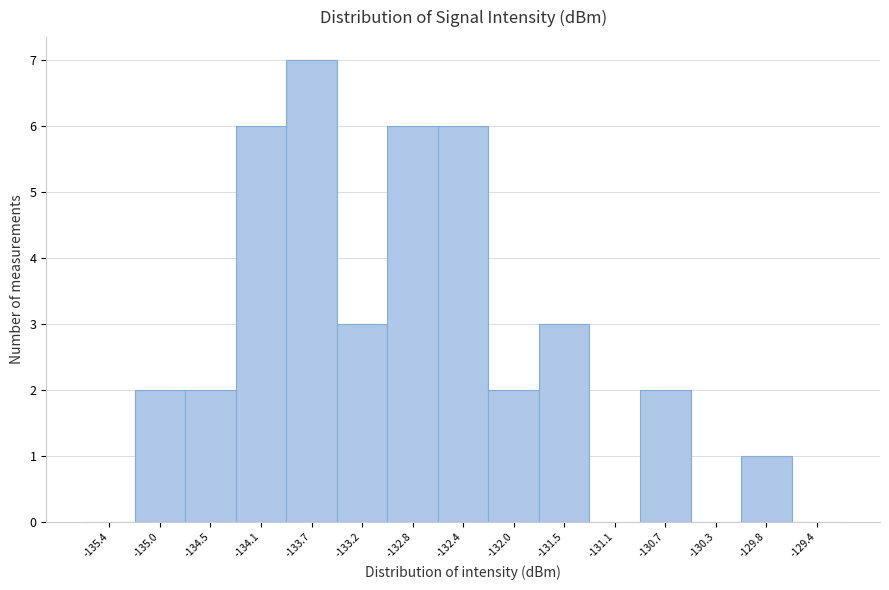

Reading left to right, what are all the values shown in this chart?

-135.4=0	-135.0=2	-134.5=2	-134.1=6	-133.7=7	-133.2=3	-132.8=6	-132.4=6	-132.0=2	-131.5=3	-131.1=0	-130.7=2	-130.3=0	-129.8=1	-129.4=0